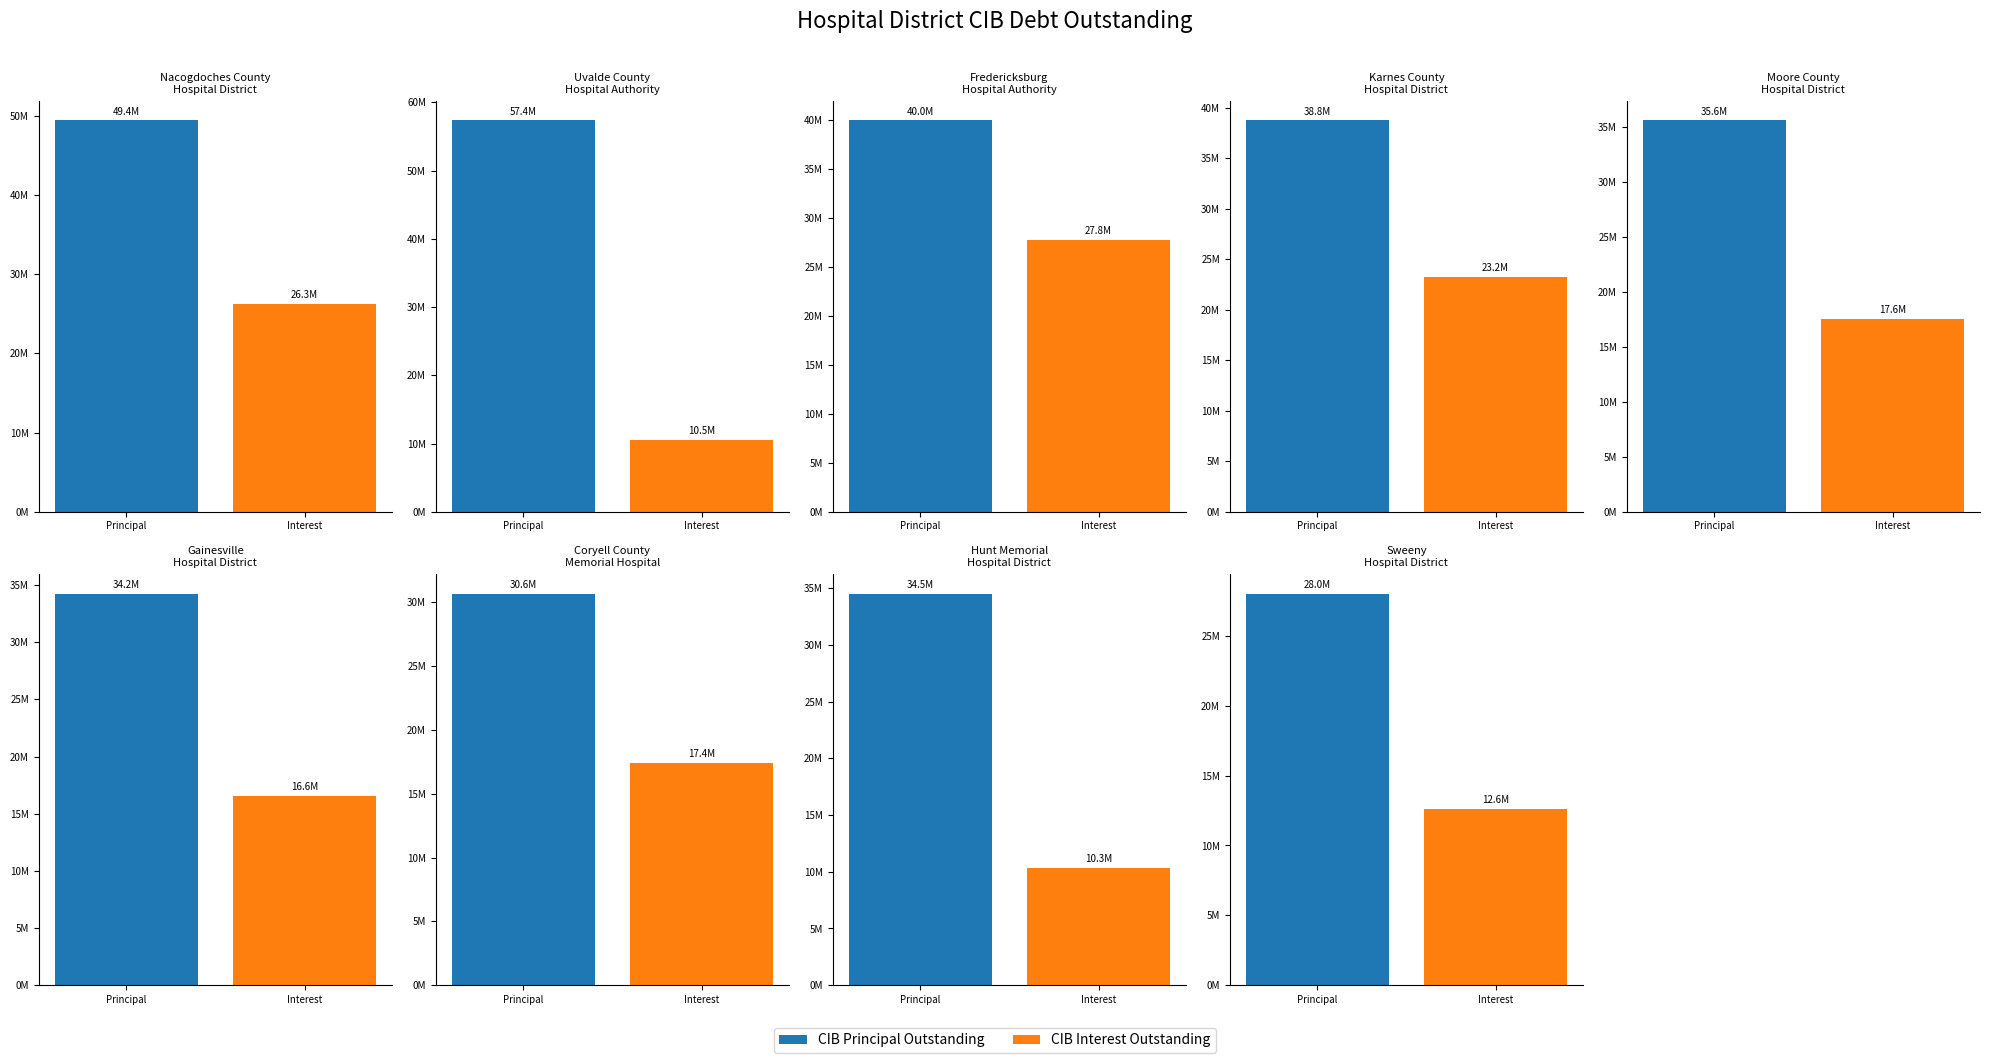

Where does the CIB Principal Outstanding series first go above 35607914?

Nacogdoches County
Hospital District